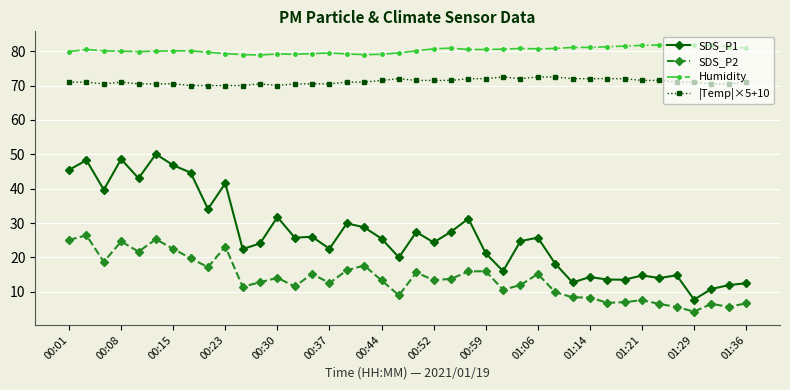

What is the smallest value displayed?

4.2